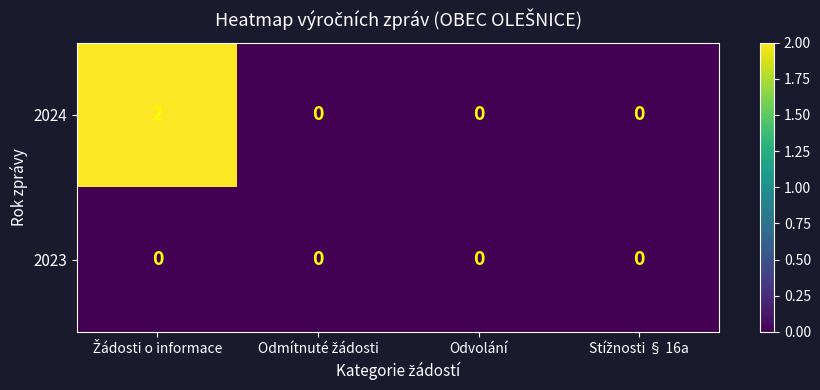

Which series has the largest total across all categories?

2024